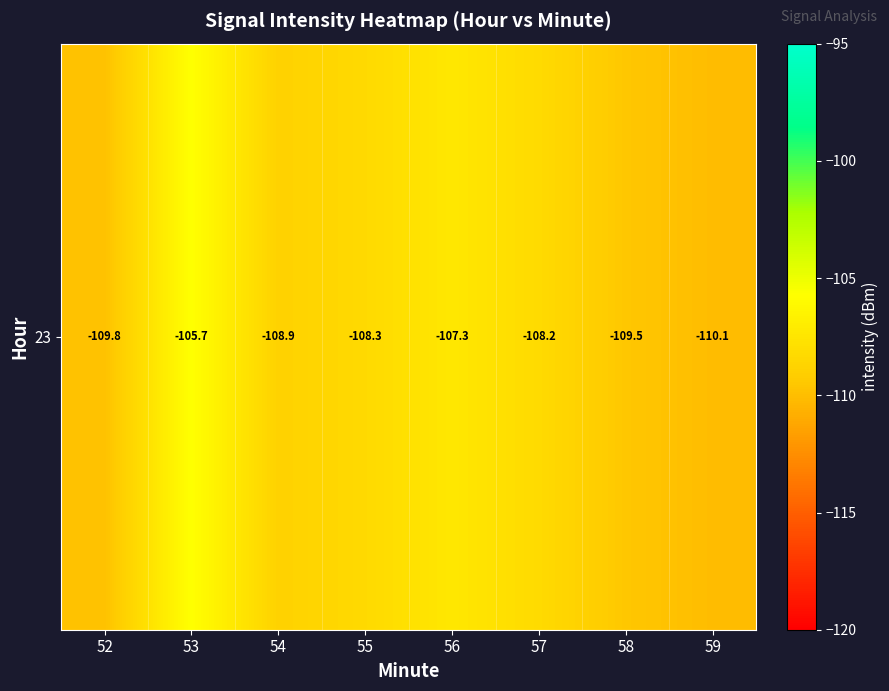

Is it true that the value at 55 is -108.3?

True